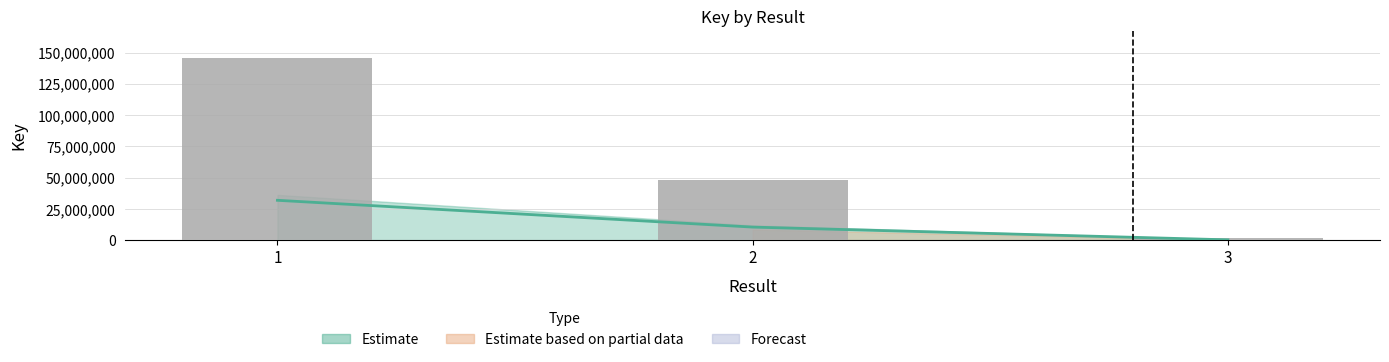

Between 1 and 3, which is larger?

1